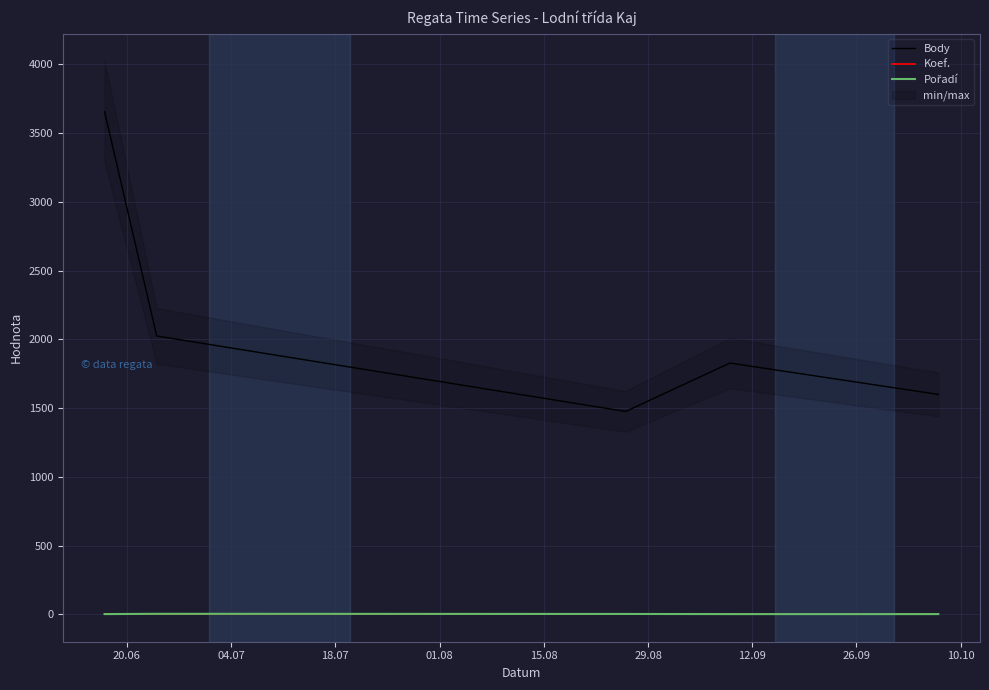

At how many categories does at least one series exceed 2024?

2